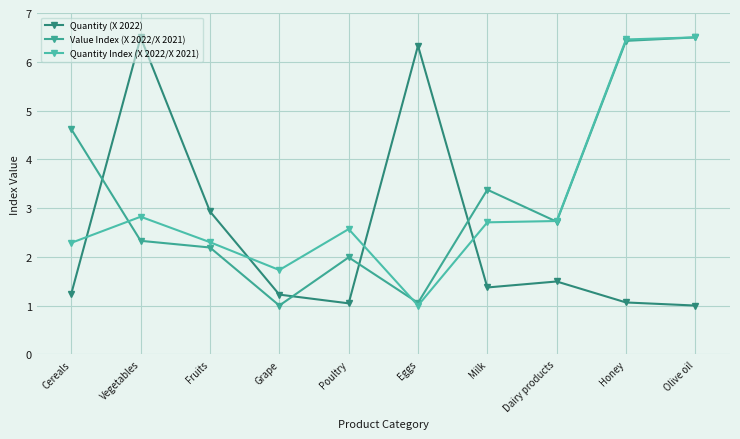

What is the sum of all Value Index (X 2022/X 2021) values?

32.2